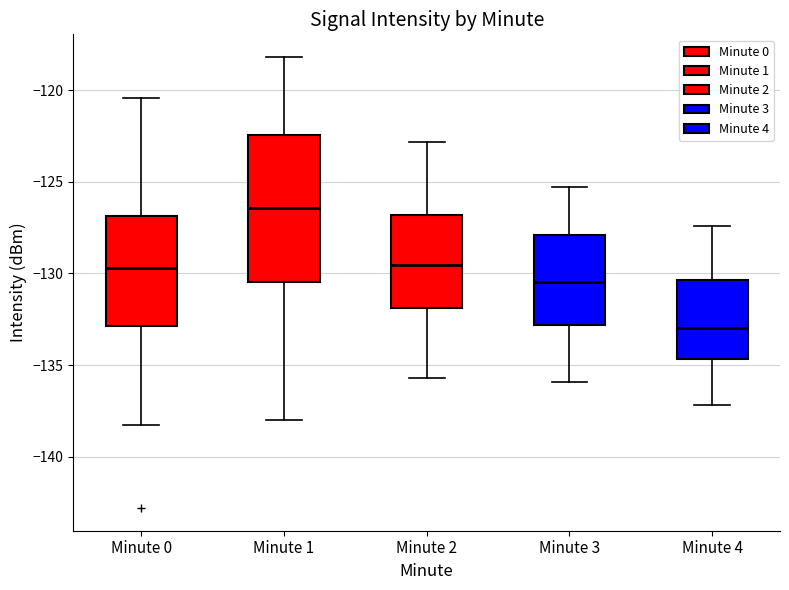

Comparing the boxes themselves (not the whiskers), which one is the tallest?

Minute 1